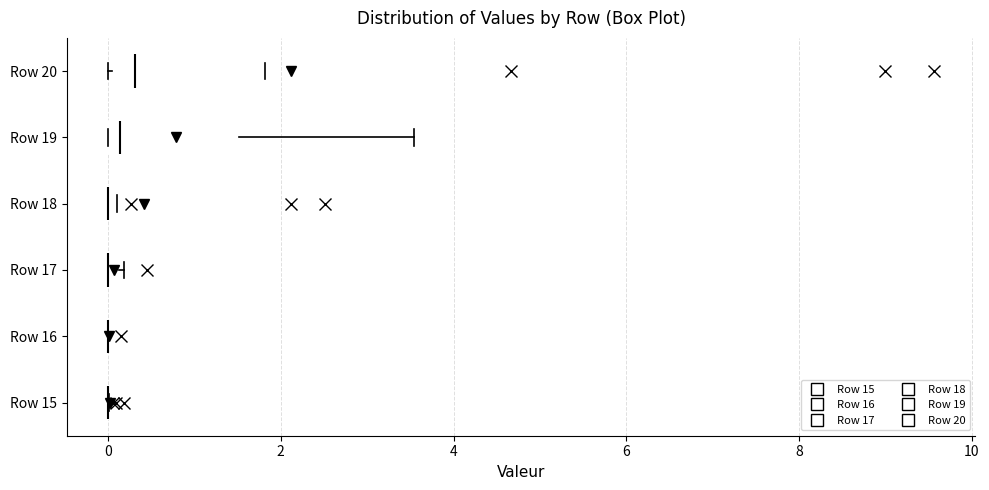

Comparing the boxes themselves (not the whiskers), which one is the widest?

Row 20